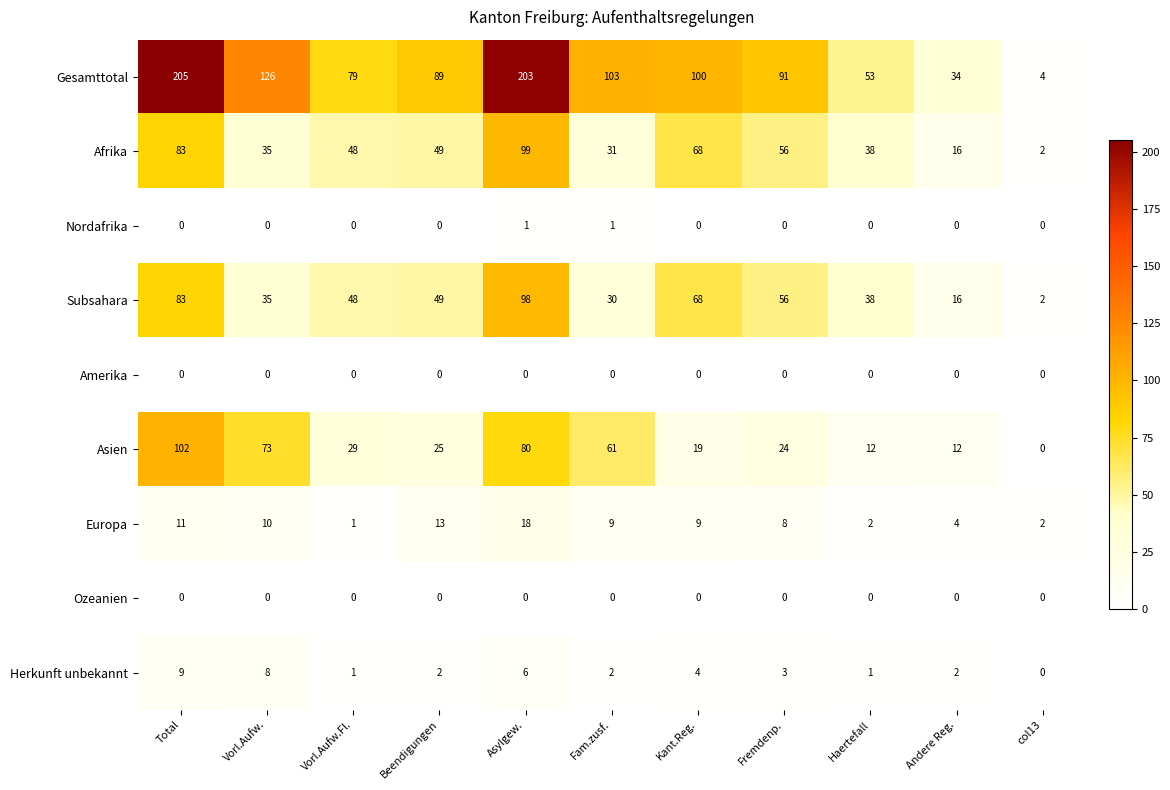

At which category is the sum across all series the highest?

Asylgew.